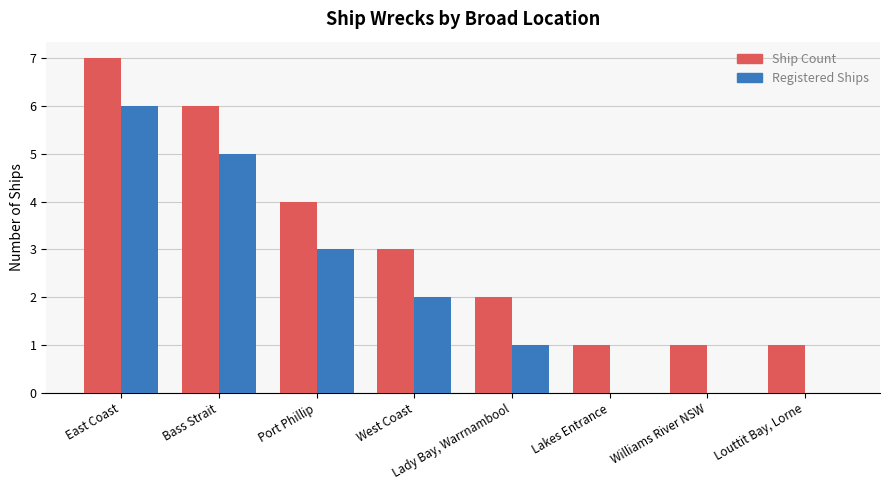

Is the value of Ship Count at West Coast greater than the value of Registered Ships at Bass Strait?

No